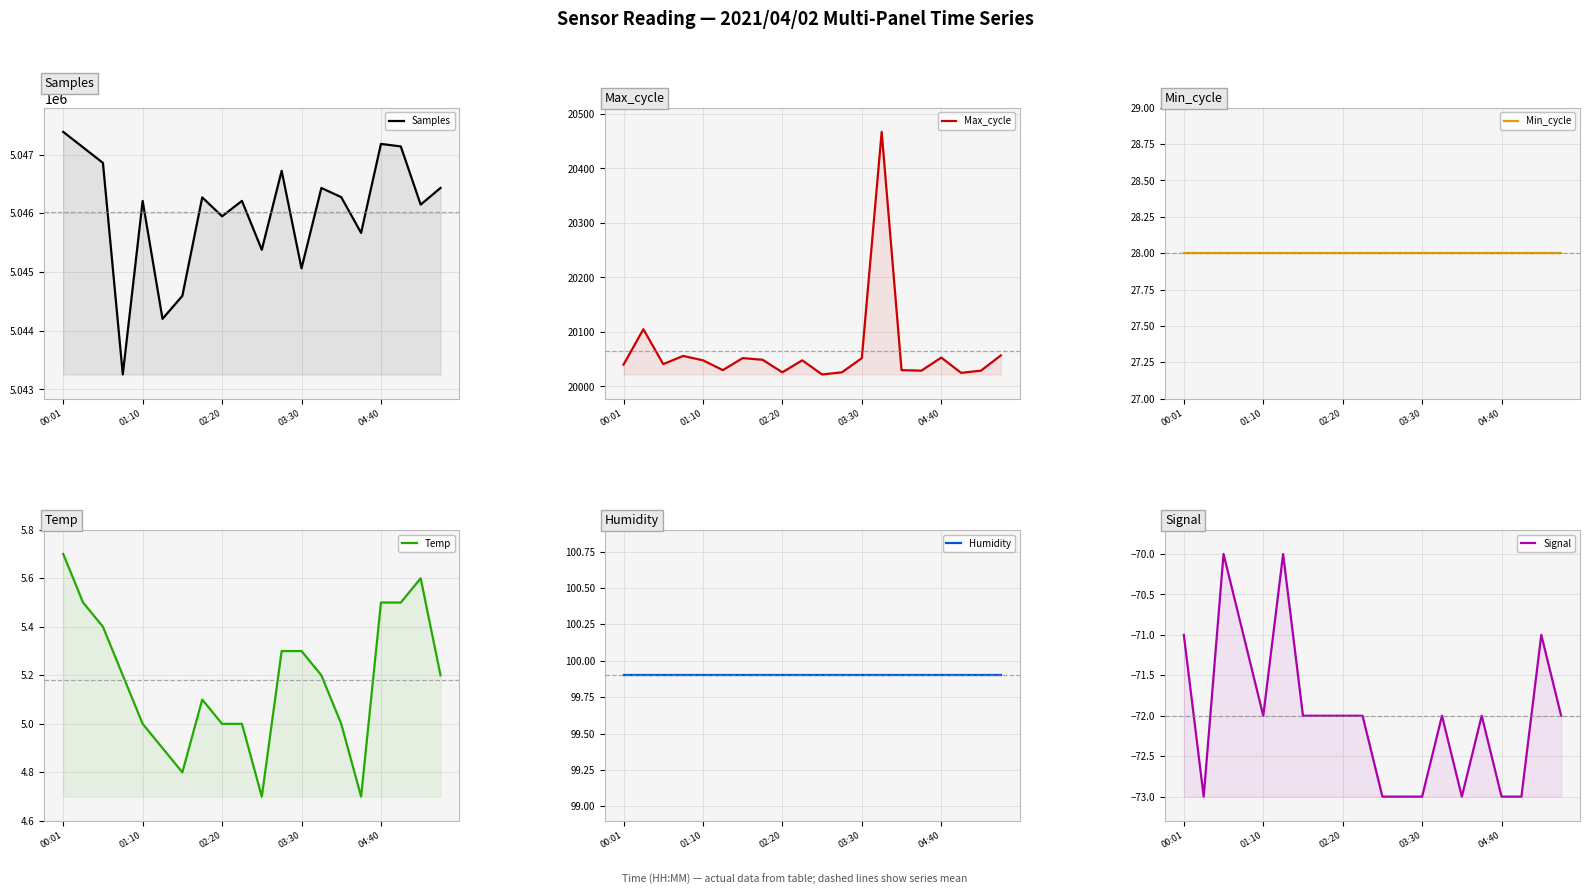

What position from the left is 6?

7